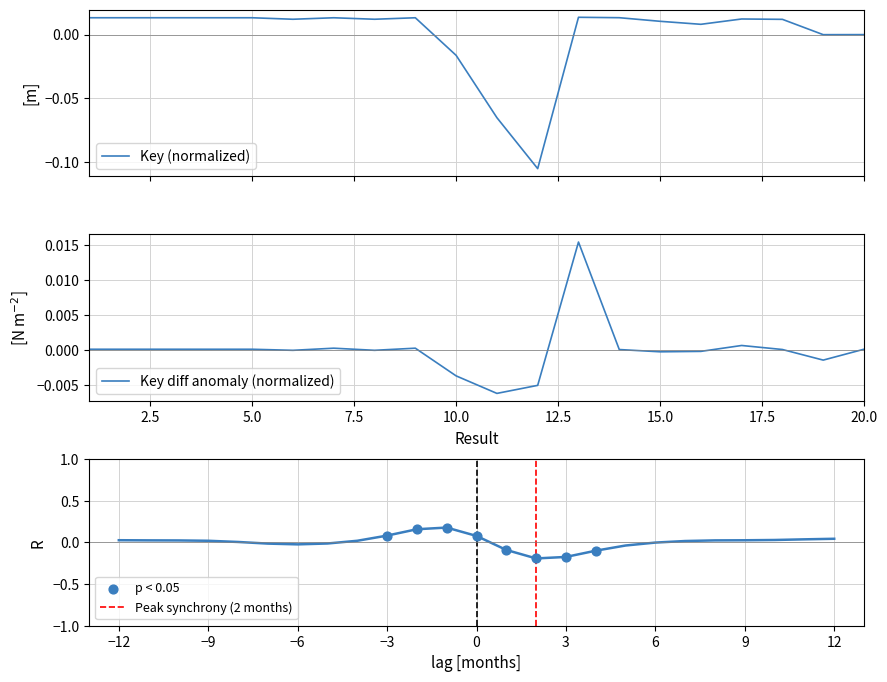

Which has a higher value, 17 or 10?

17